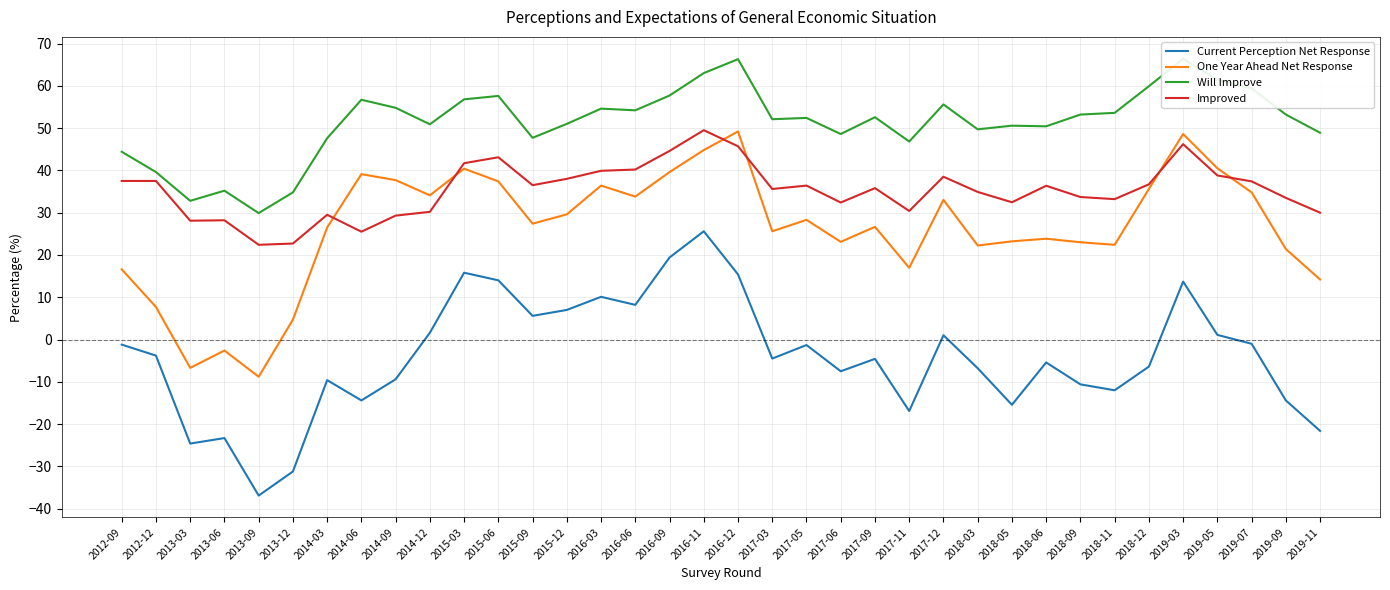

What is the difference between the Will Improve values at 2016-09 and 2018-06?

7.3